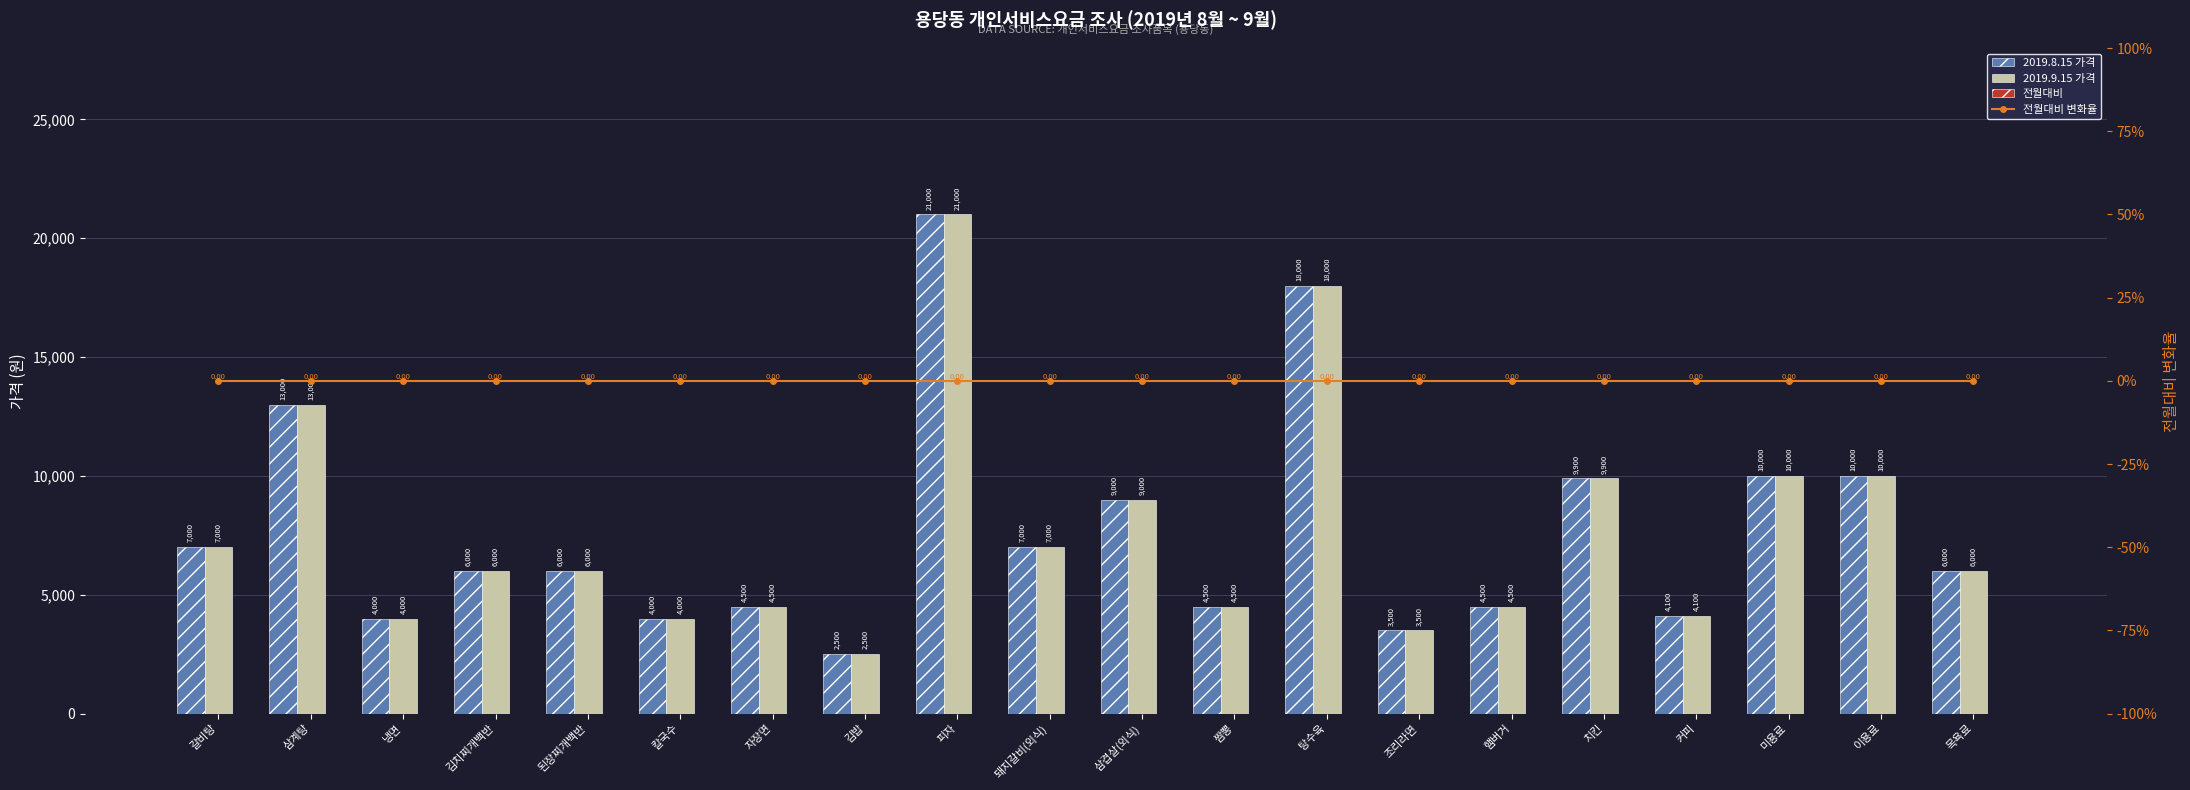

Reading left to right, what are all the values shown in this chart?

2019.8.15 가격: 7000	13000	4000	6000	6000	4000	4500	2500	21000	7000	9000	4500	18000	3500	4500	9900	4100	10000	10000	6000
2019.9.15 가격: 7000	13000	4000	6000	6000	4000	4500	2500	21000	7000	9000	4500	18000	3500	4500	9900	4100	10000	10000	6000
전월대비: 0	0	0	0	0	0	0	0	0	0	0	0	0	0	0	0	0	0	0	0
전월대비 변화율: 0	0	0	0	0	0	0	0	0	0	0	0	0	0	0	0	0	0	0	0